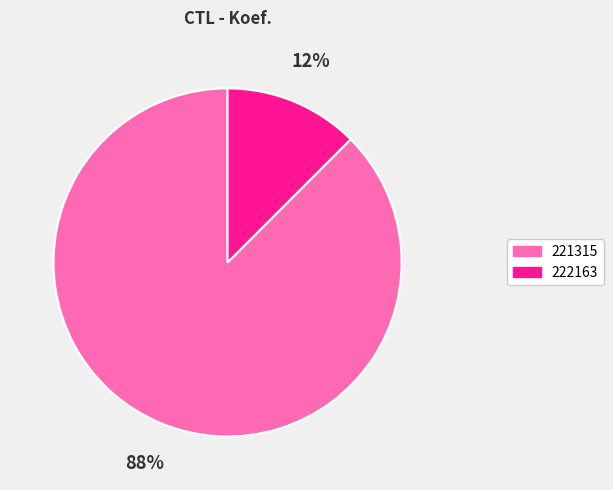

How many slices are in this pie chart?

2